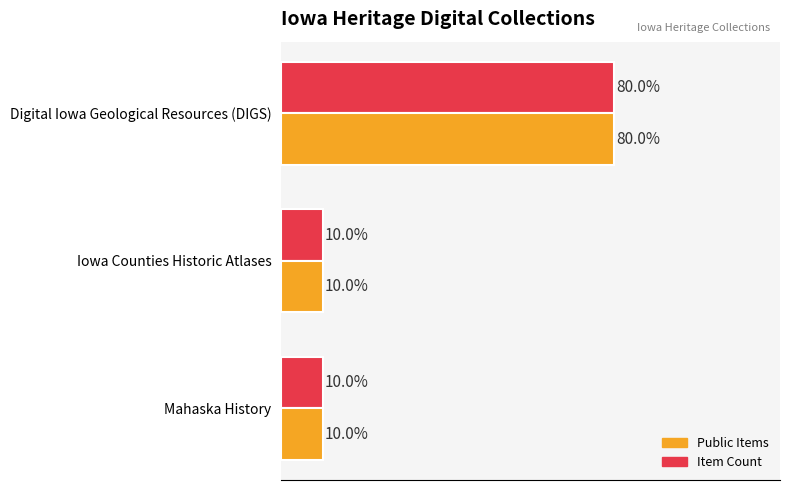

Is the value of Item Count at Digital Iowa Geological Resources (DIGS) greater than the value of Public Items at Mahaska History?

Yes